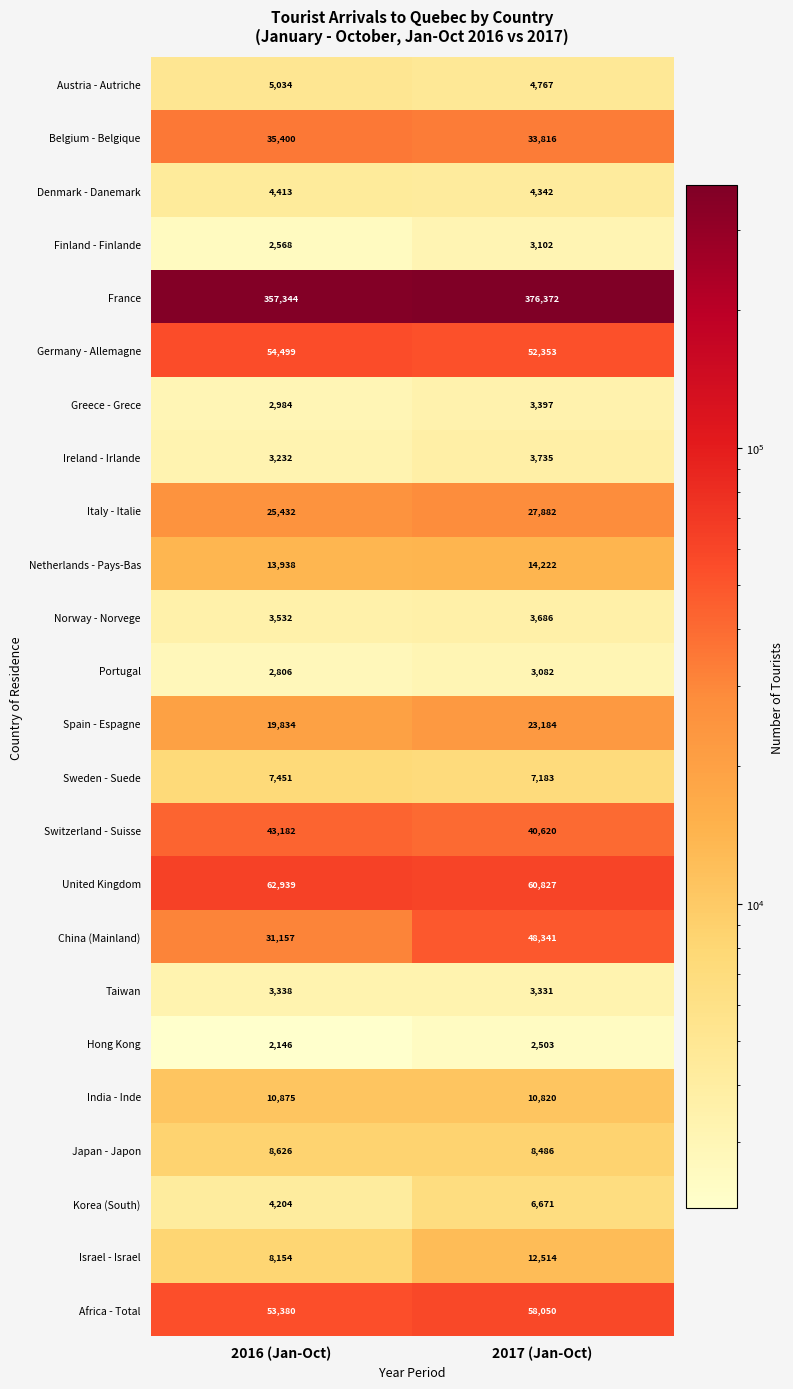

Which series has the largest total across all categories?

France